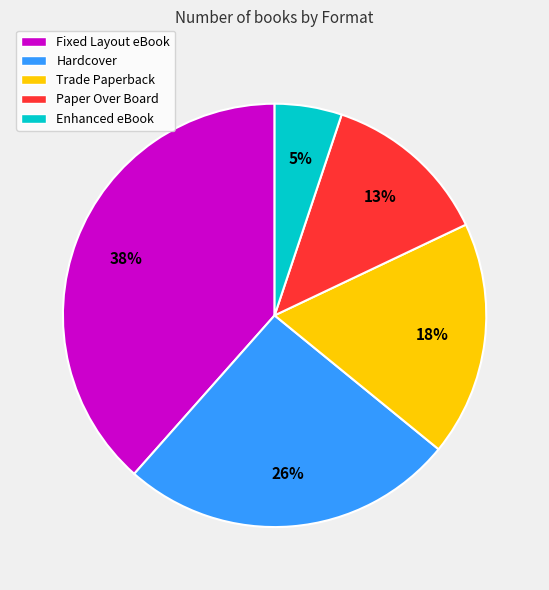

Do Fixed Layout eBook and Hardcover together represent more than half of the pie?

Yes